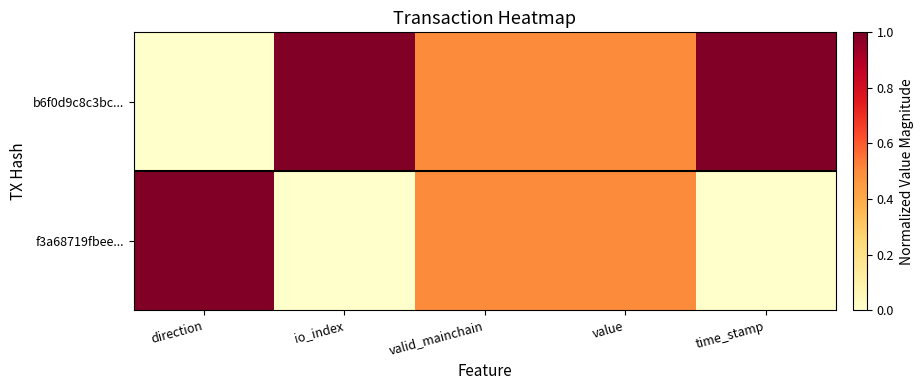

What is the maximum value shown in the chart?

1.0